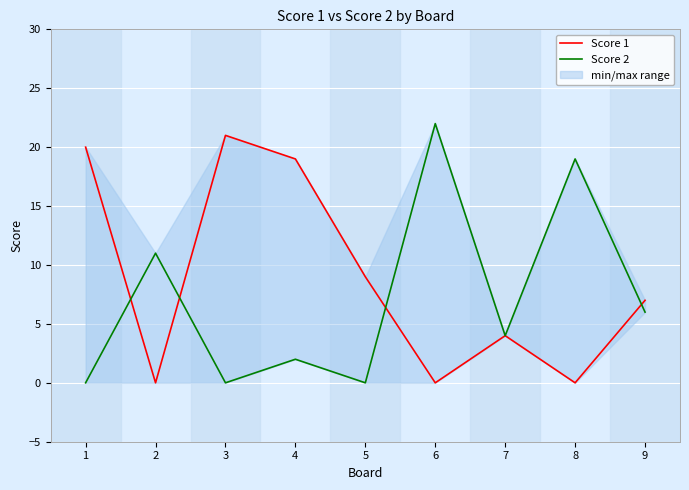

True or false: Score 1 has more than 1 points higher than both neighbors.

True